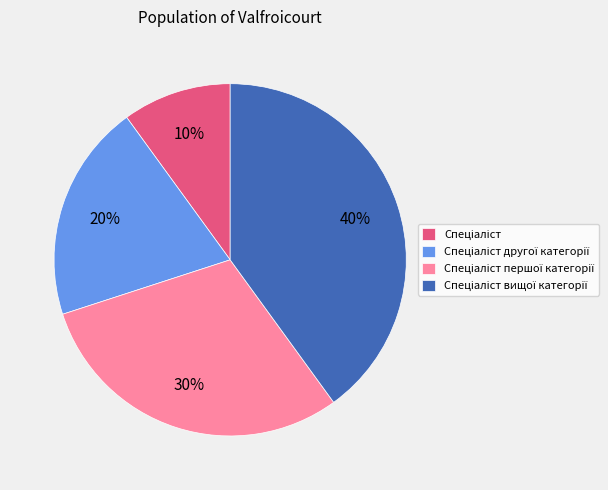

To the nearest percent, what is the difference between the largest and smallest slice percentages?

30%